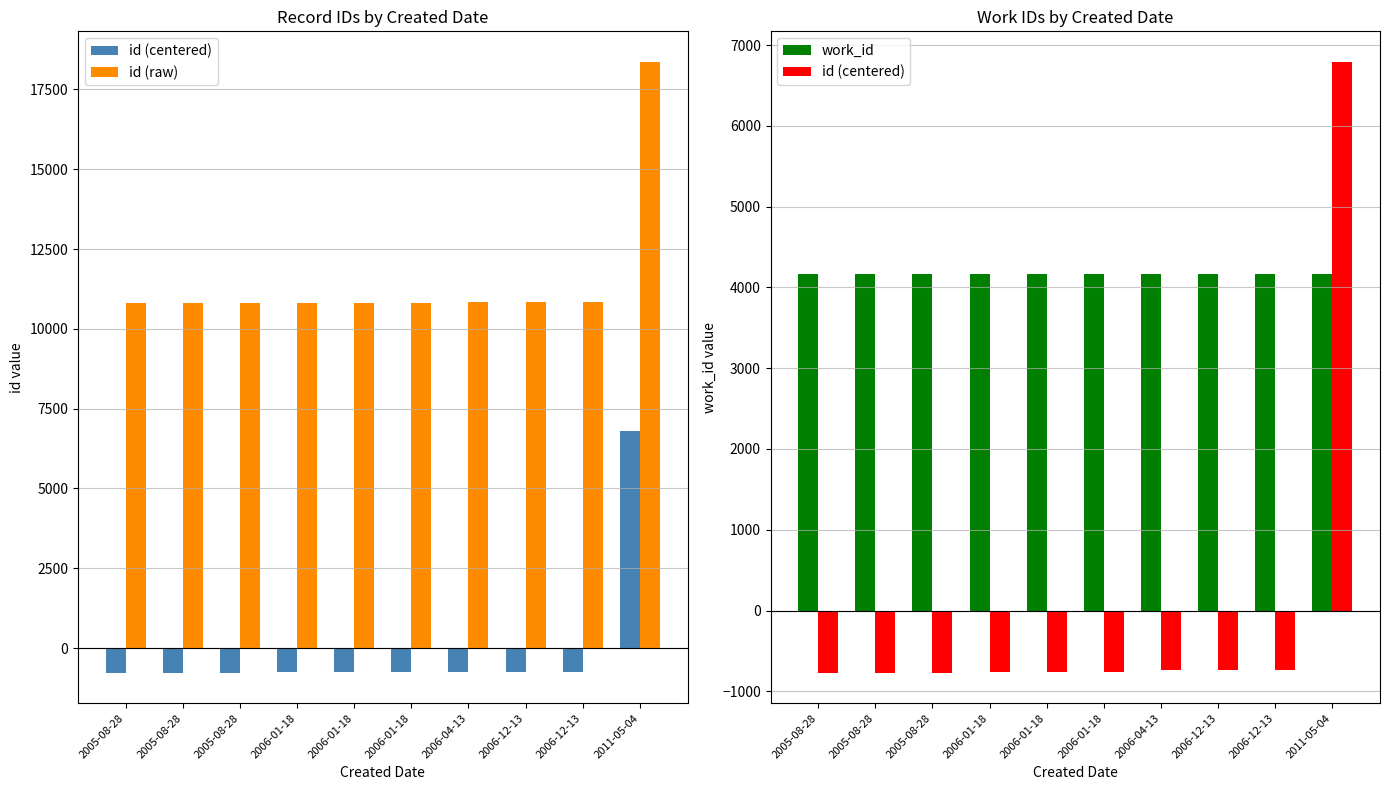

How many groups of bars are there?

10